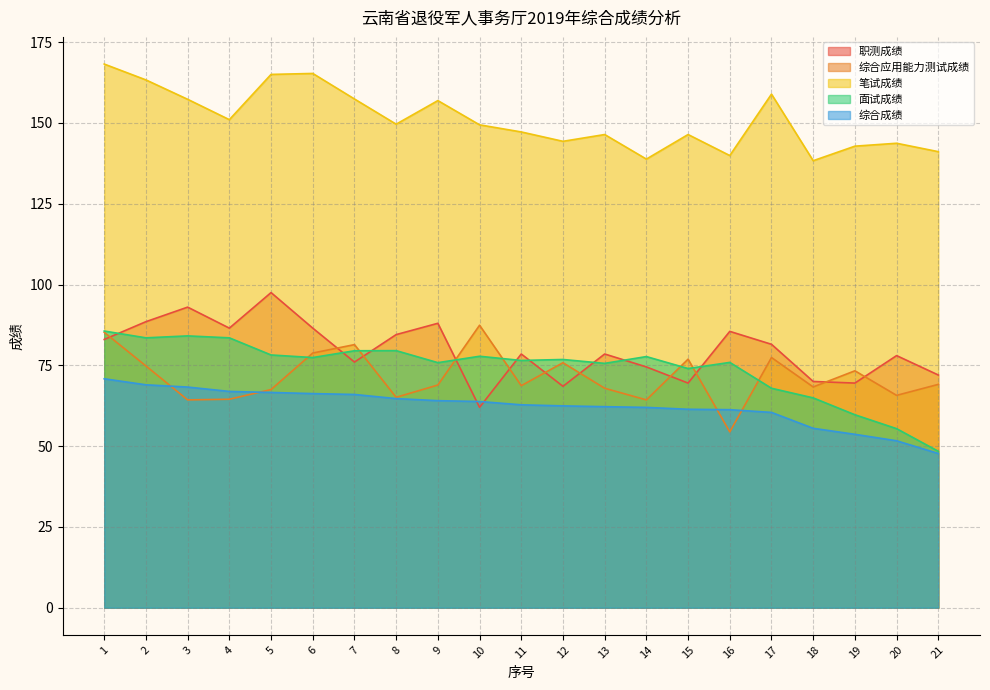

Reading left to right, extract all data points from this chart.

职测成绩: 83.0	88.5	93.0	86.5	97.5	86.5	76.0	84.5	88.0	62.0	78.5	68.5	78.5	74.5	69.5	85.5	81.5	70.0	69.5	78.0	72.0
综合应用能力测试成绩: 85.2	74.8	64.3	64.5	67.5	78.8	81.4	65.1	68.9	87.4	68.7	75.8	67.9	64.3	76.9	54.4	77.4	68.3	73.3	65.7	69.1
笔试成绩: 168.2	163.3	157.3	151.0	165.0	165.3	157.4	149.6	156.9	149.4	147.2	144.3	146.4	138.8	146.4	139.9	158.9	138.3	142.8	143.7	141.1
面试成绩: 85.6	83.5	84.1	83.5	78.2	77.4	79.5	79.5	75.8	77.8	76.5	76.8	75.6	77.7	74.0	75.9	67.9	64.9	59.7	55.4	48.4
综合成绩: 70.8	69.0	68.3	66.9	66.6	66.2	66.0	64.7	64.1	63.8	62.8	62.5	62.2	62.0	61.4	61.3	60.4	55.5	53.6	51.6	47.7